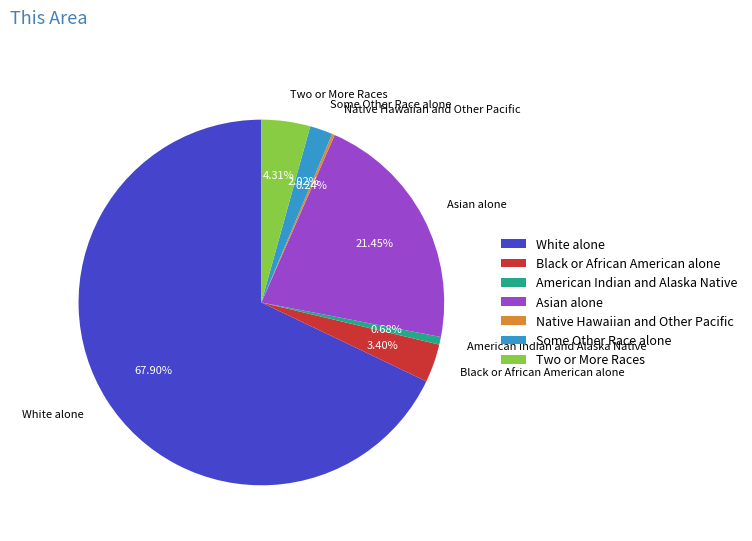

To the nearest percent, what is the difference between the largest and smallest slice percentages?

68%